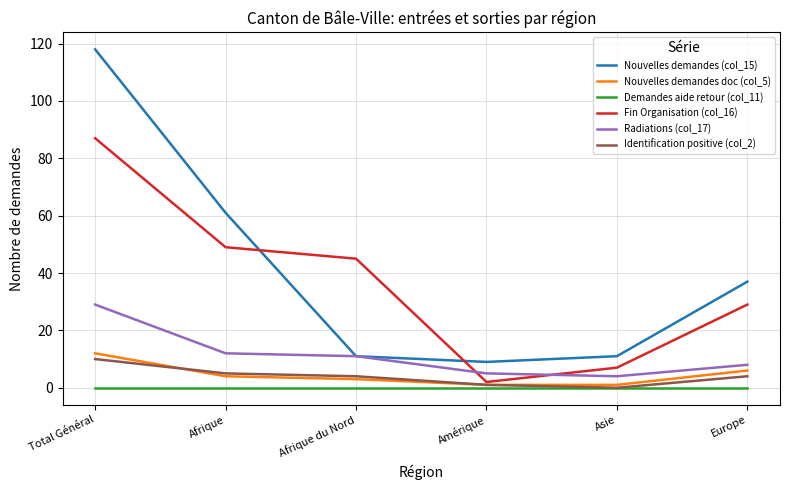

Is the value of Identification positive (col_2) at Asie greater than the value of Nouvelles demandes doc (col_5) at Total Général?

No